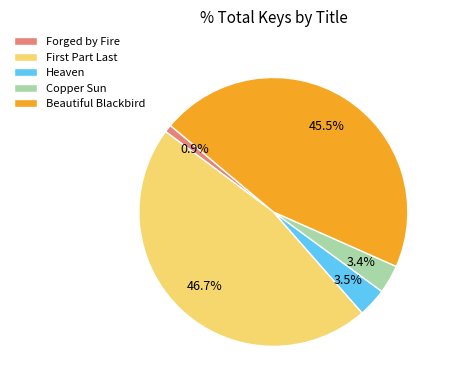

Which has a higher value, Heaven or Beautiful Blackbird?

Beautiful Blackbird